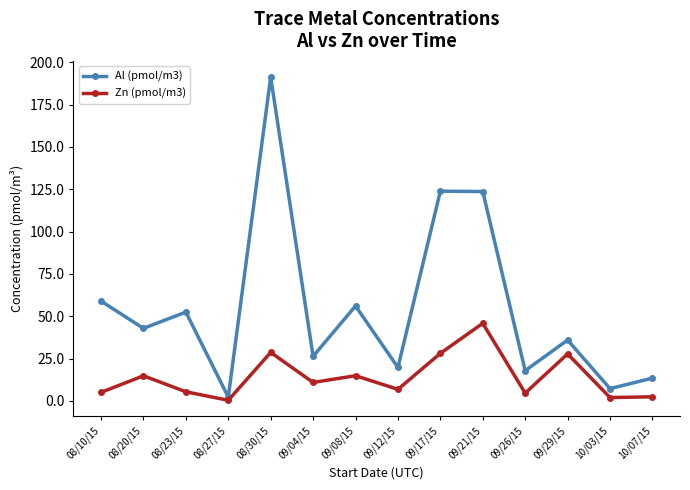

What is the greatest value displayed?

191.3